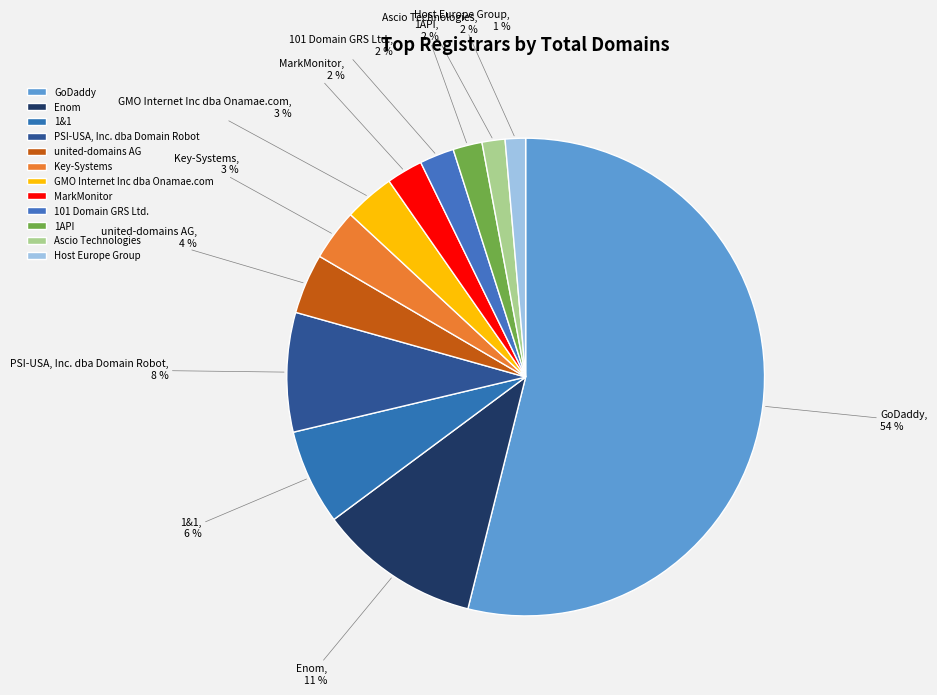

To the nearest percent, what percentage of the pie is Ascio Technologies?

2%